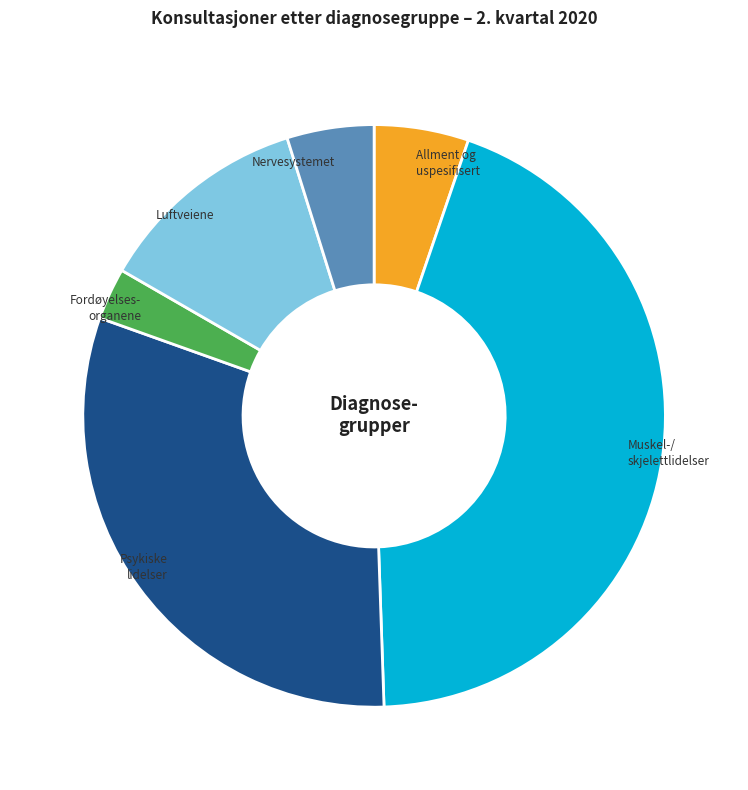

Combined, do Muskel-/ skjelettlidelser and Psykiske lidelser account for over 50%?

Yes